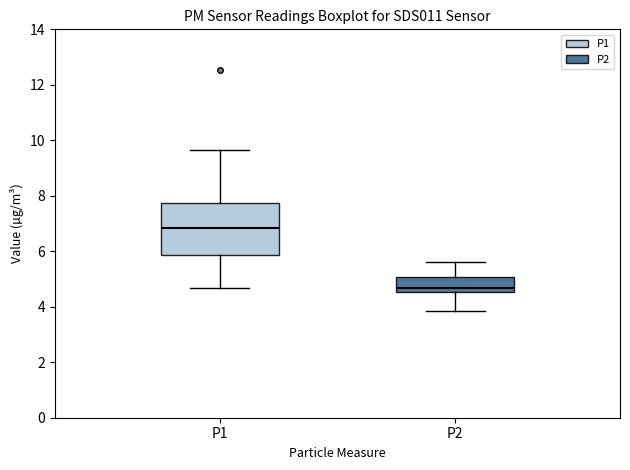

Which box is the tallest, from its lower edge to its upper edge?

P1